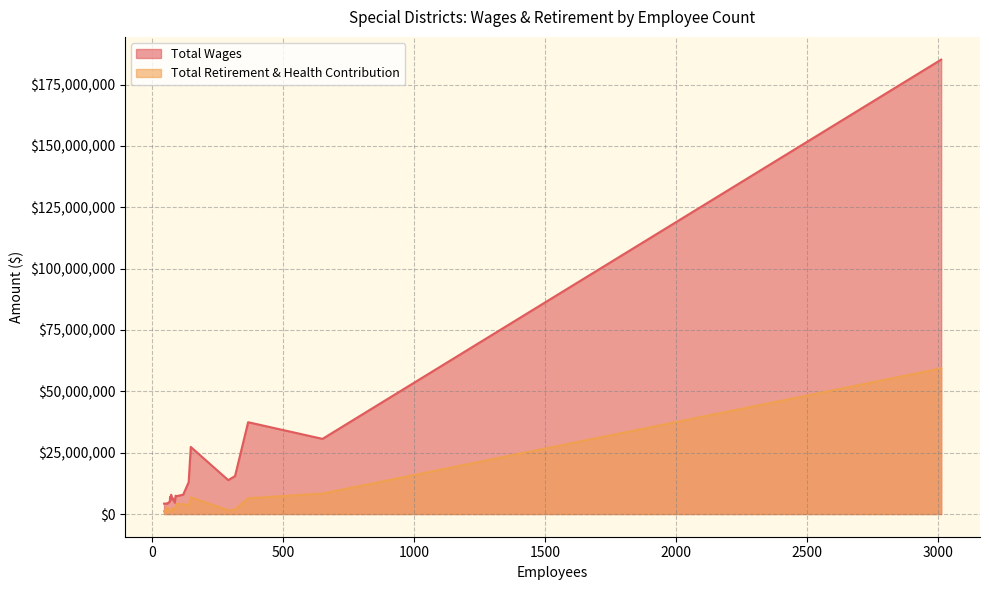

How many distinct data groups are displayed?

2